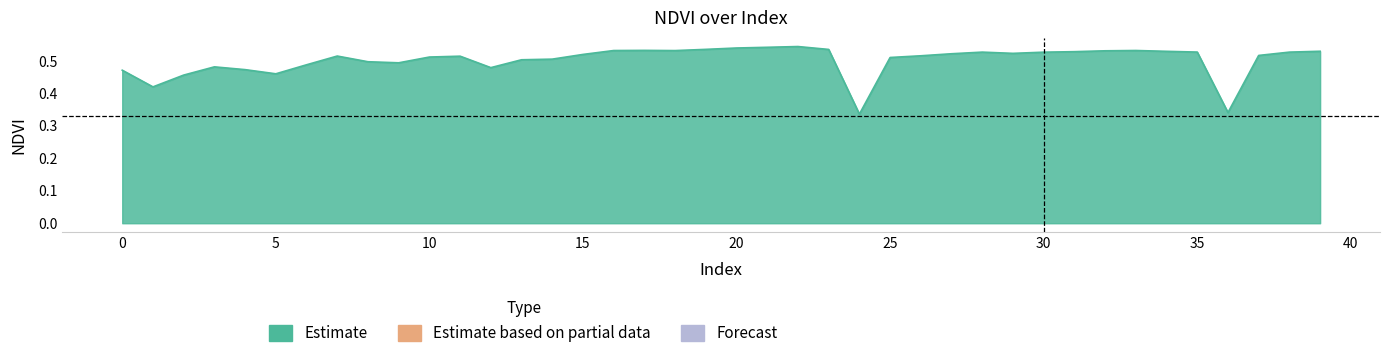

What is the average value?

0.5